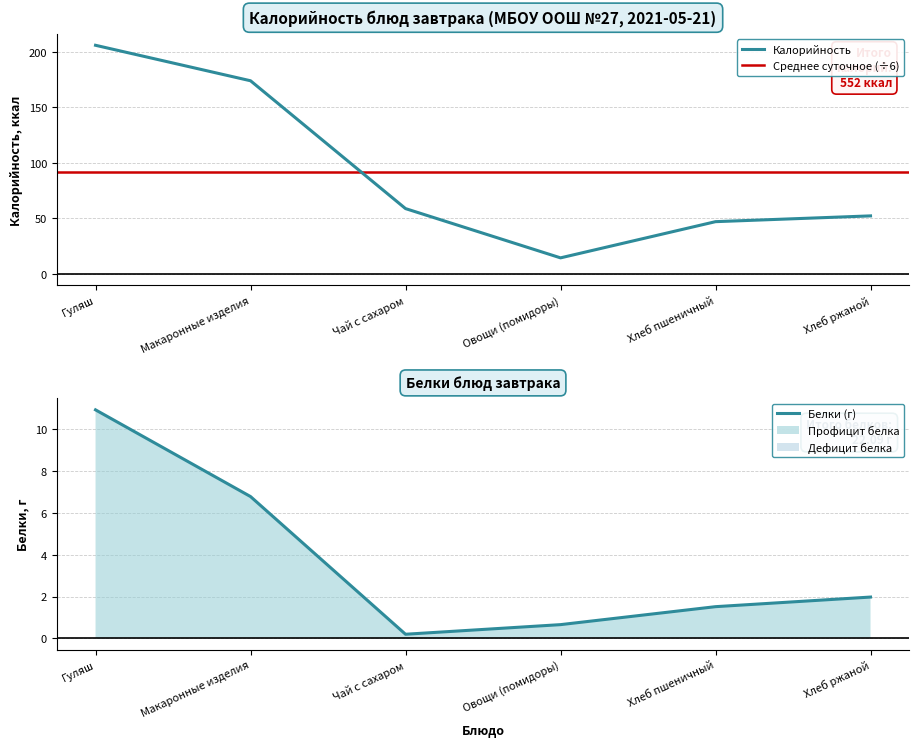

What is the lowest value of the Калорийность series?

14.4